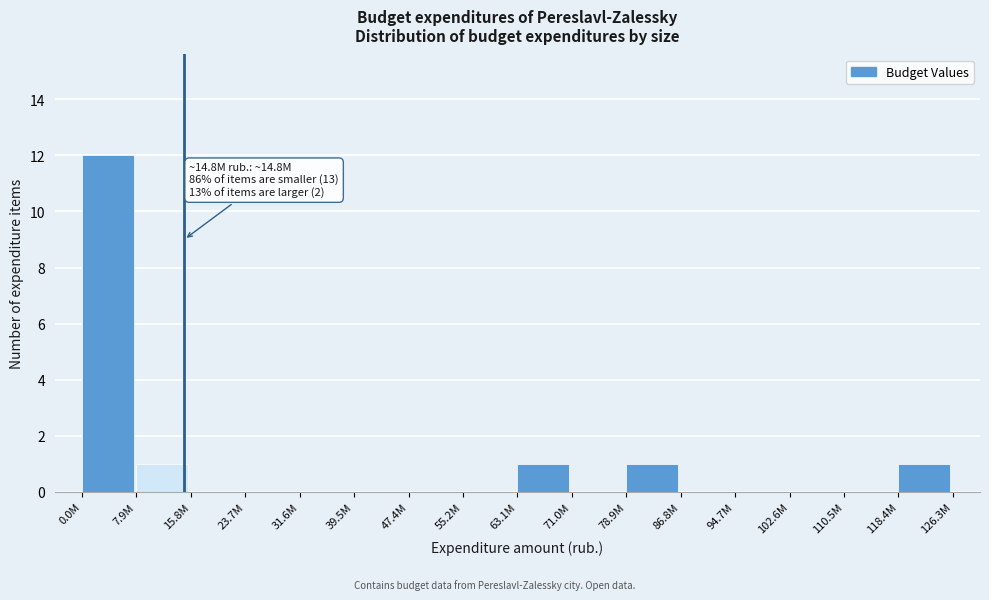

Reading right to left, list all the values displayed in this chart.

118.4M=1	110.5M=0	102.6M=0	94.7M=0	86.8M=0	78.9M=1	71.0M=0	63.1M=1	55.2M=0	47.4M=0	39.5M=0	31.6M=0	23.7M=0	15.8M=0	7.9M=1	0.0M=12